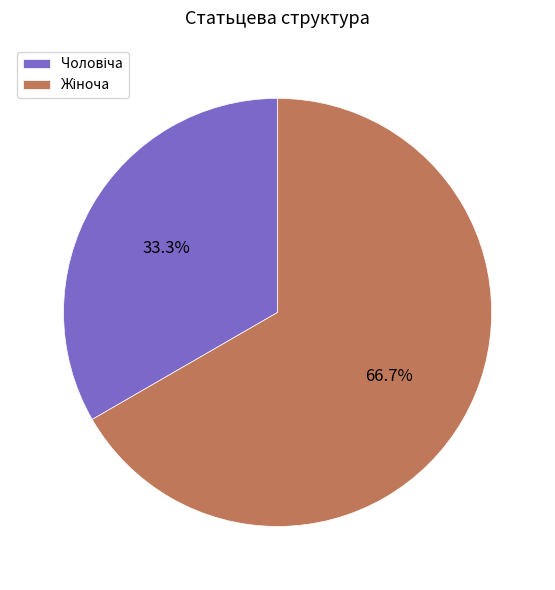

Is there a majority slice in this chart?

Yes